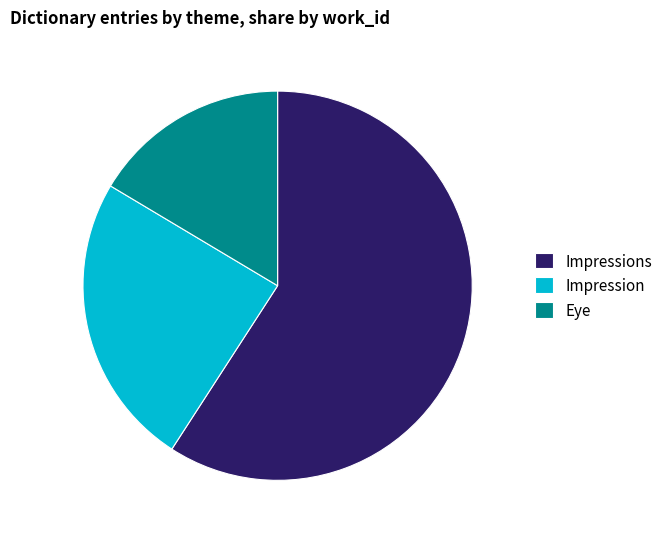

How many segments does this pie chart have?

3